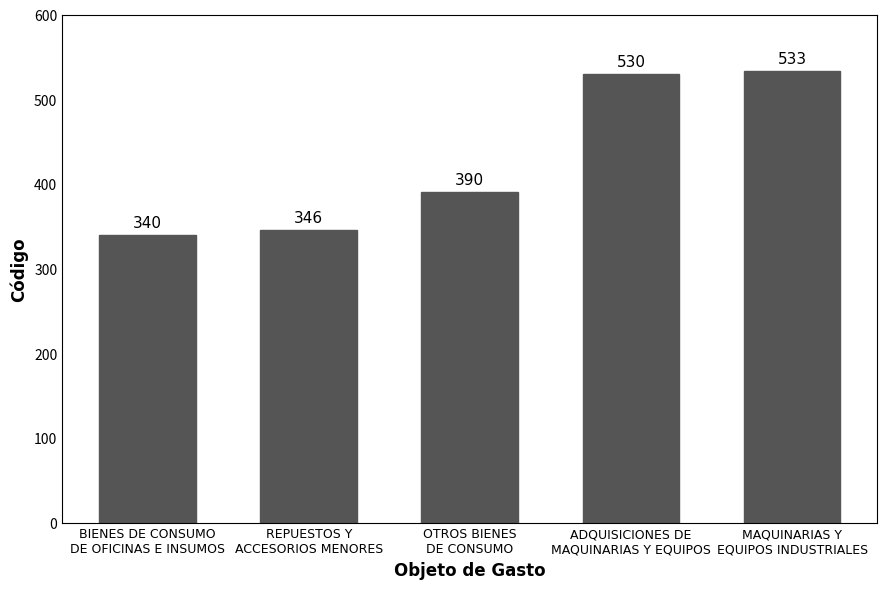

List the labels in order of value, largest first.

MAQUINARIAS Y
EQUIPOS INDUSTRIALES, ADQUISICIONES DE
MAQUINARIAS Y EQUIPOS, OTROS BIENES
DE CONSUMO, REPUESTOS Y
ACCESORIOS MENORES, BIENES DE CONSUMO
DE OFICINAS E INSUMOS